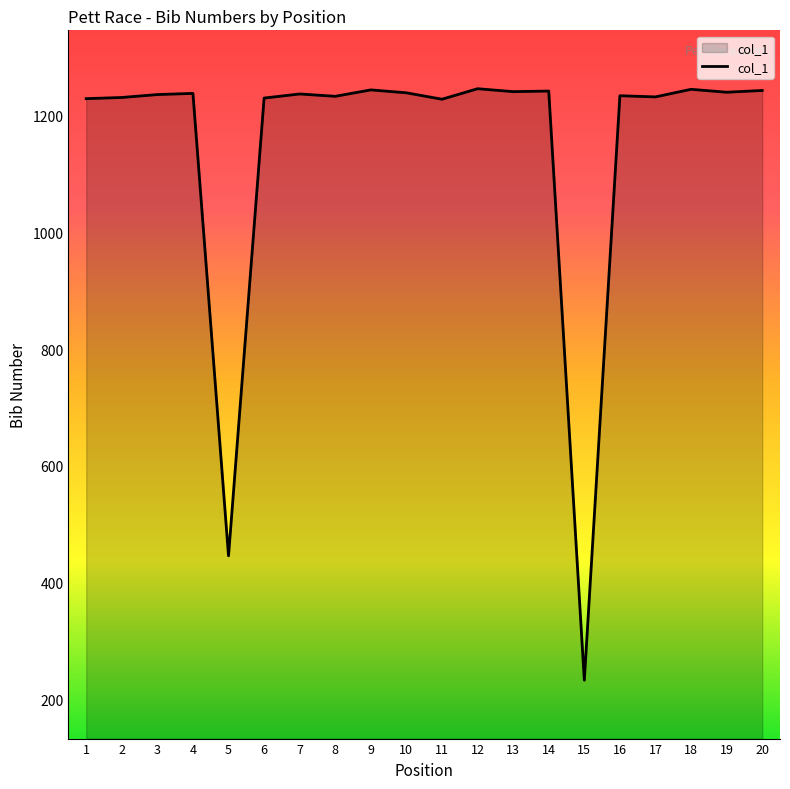

Approximately how many times larger is the value at 1 compared to 9?

1.0